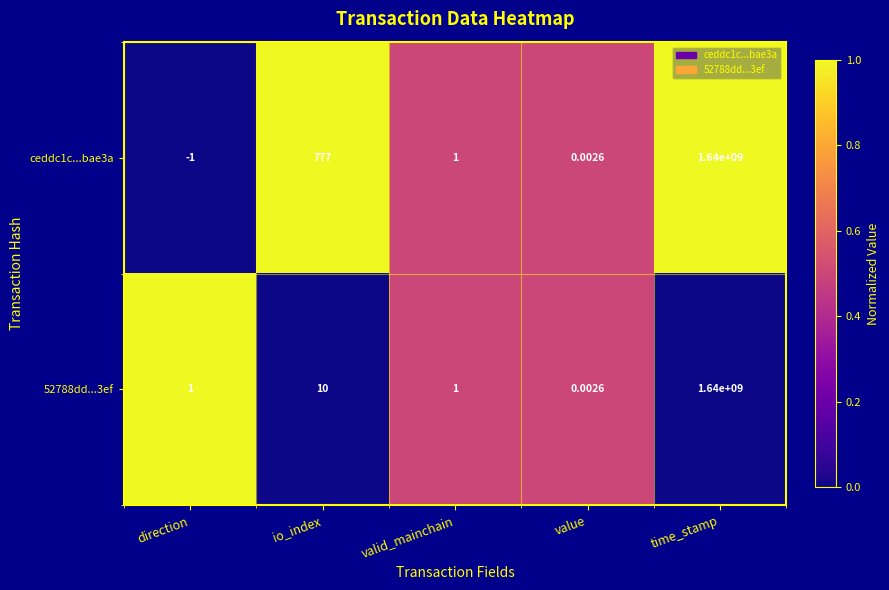

List the series in order of their overall mean, lowest first.

52788dd...3ef, ceddc1c...bae3a